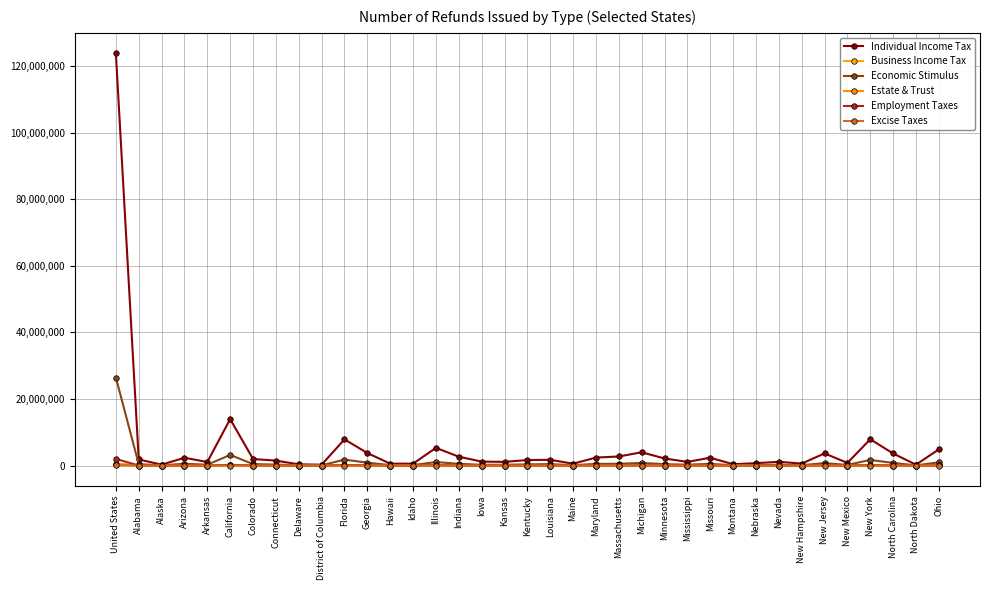

How many distinct data groups are displayed?

6